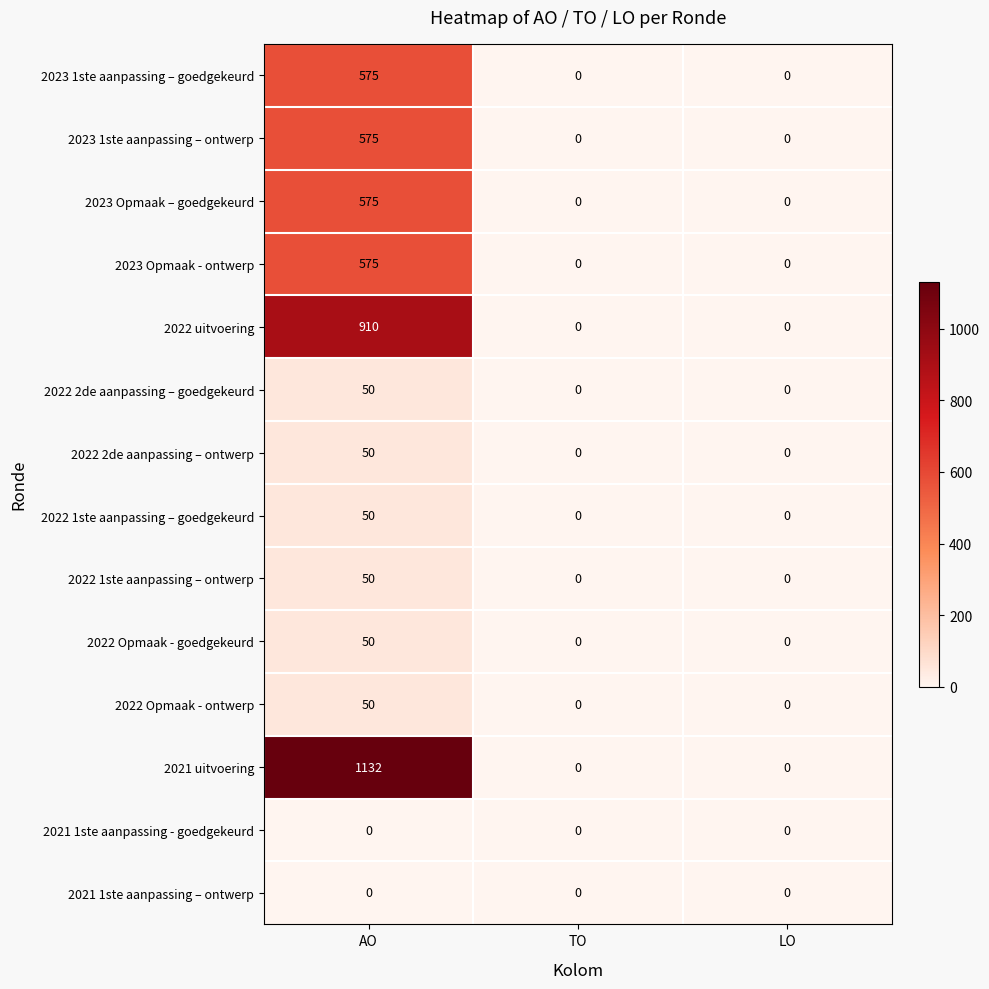

Which series has the widest spread of values?

2021 uitvoering